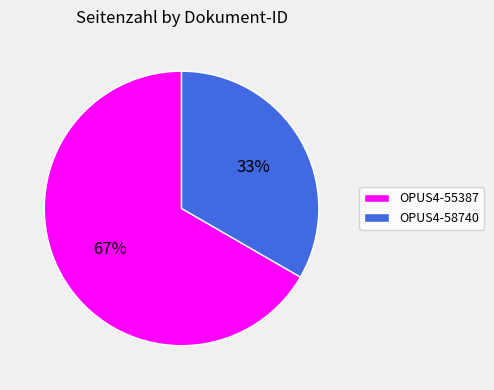

Which slice is the smallest?

OPUS4-58740